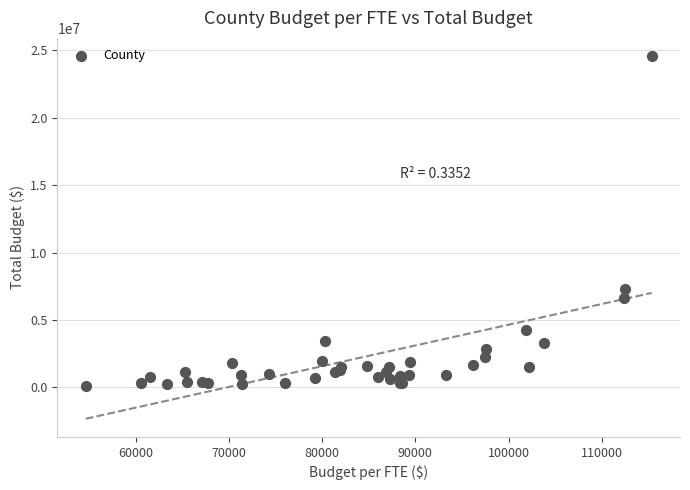

What Y value in the scatter plot is closest to 12353217?

7312070